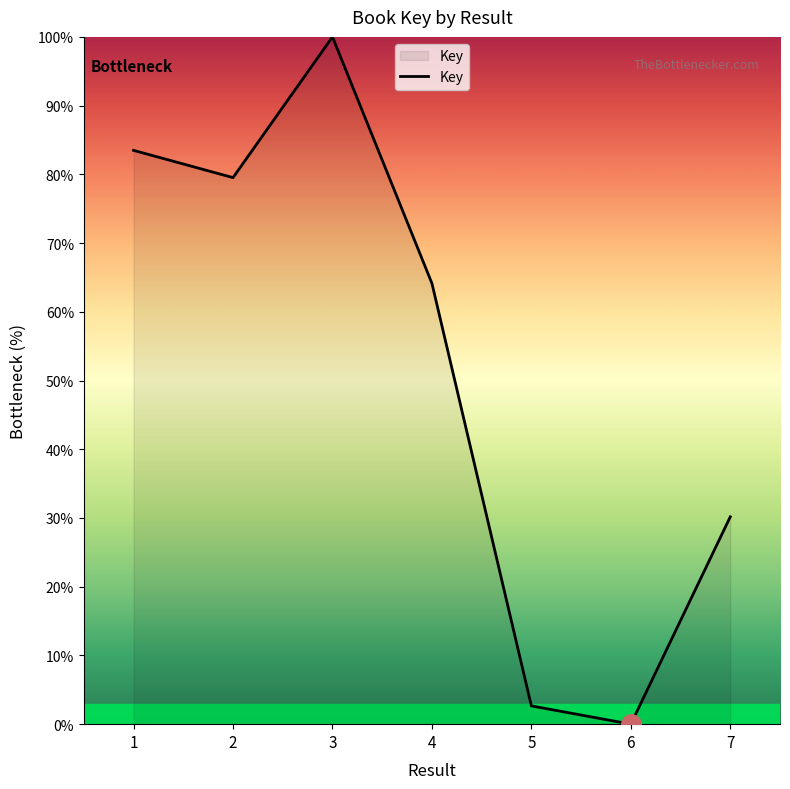

List the labels in order of value, smallest first.

6, 5, 7, 4, 2, 1, 3